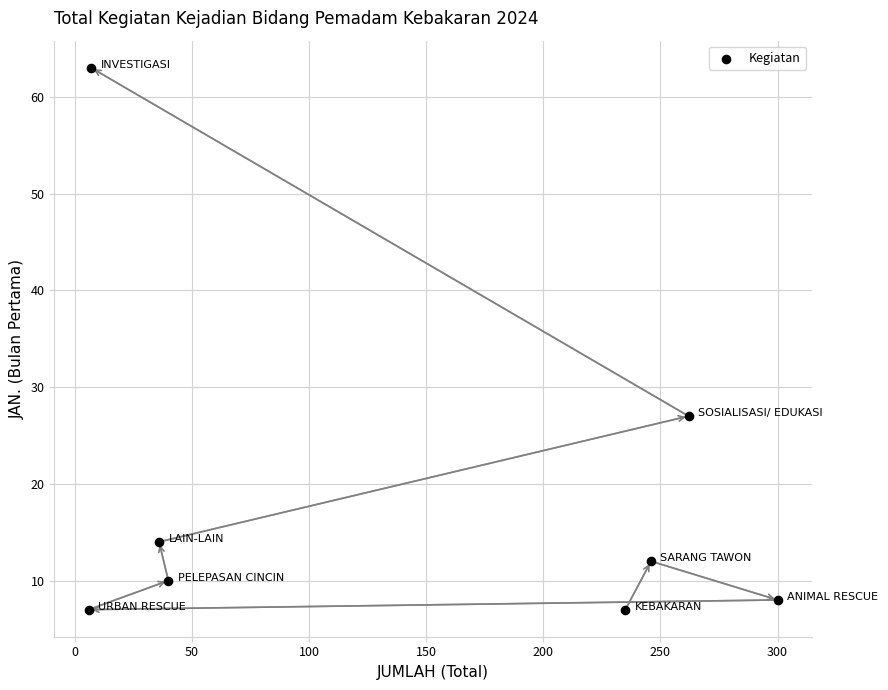

What Y value in the scatter plot is closest to 35?

27